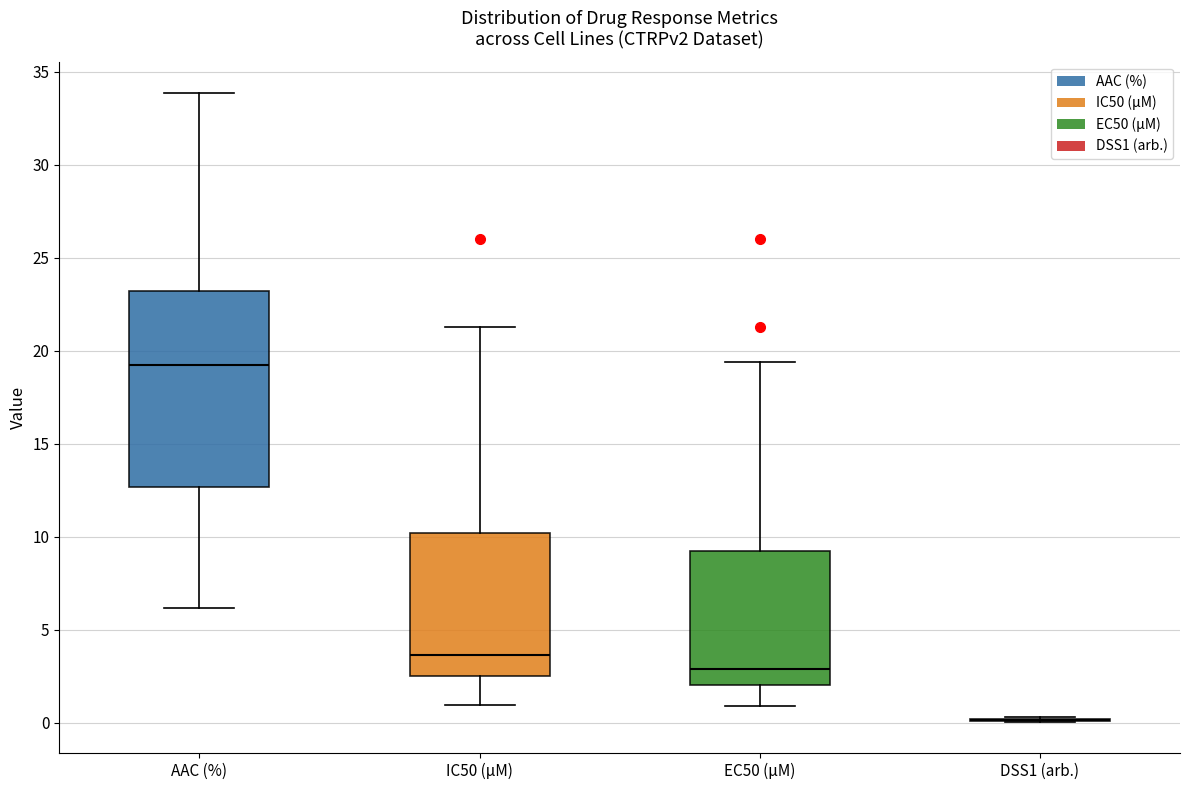

Where does the median line of the box for AAC (%) sit on the y-axis? The values are not printed on the chart, so give them approximately, as read against the axis.

19.0